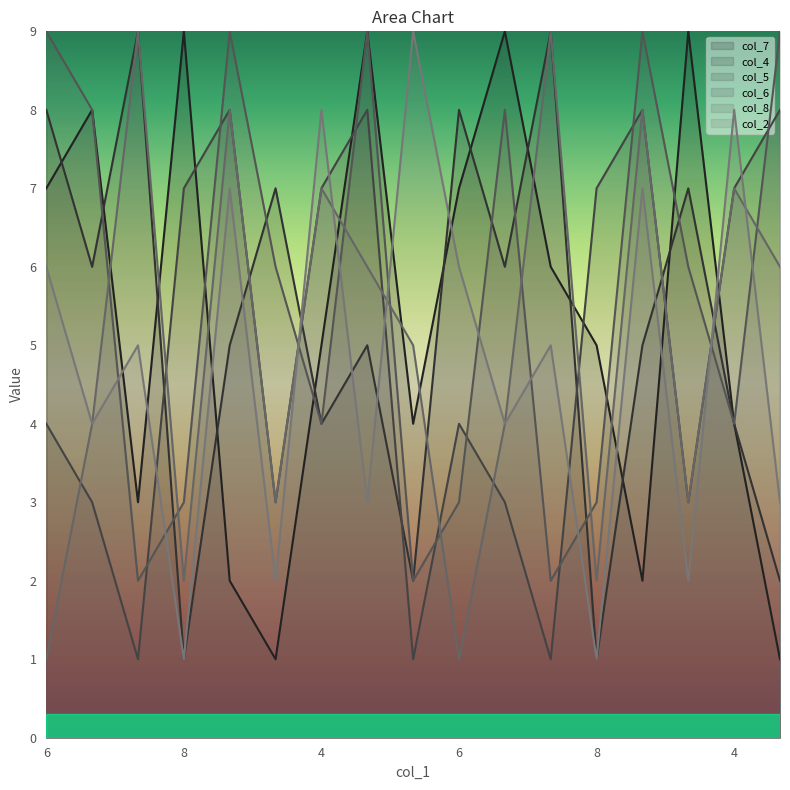

Reading right to left, transcribe all the data shown in this chart.

col_7: 1	4	9	2	5	6	9	7	4	9	5	1	2	9	3	8	7
col_4: 2	4	7	5	1	9	6	8	2	5	4	7	5	1	9	6	8
col_5: 8	7	3	8	7	1	3	4	1	8	7	3	8	7	1	3	4
col_6: 9	4	6	9	3	2	8	3	2	9	4	6	9	3	2	8	9
col_8: 6	7	3	8	2	9	4	1	5	6	7	3	8	2	9	4	1
col_2: 3	8	2	7	1	5	4	6	9	3	8	2	7	1	5	4	6